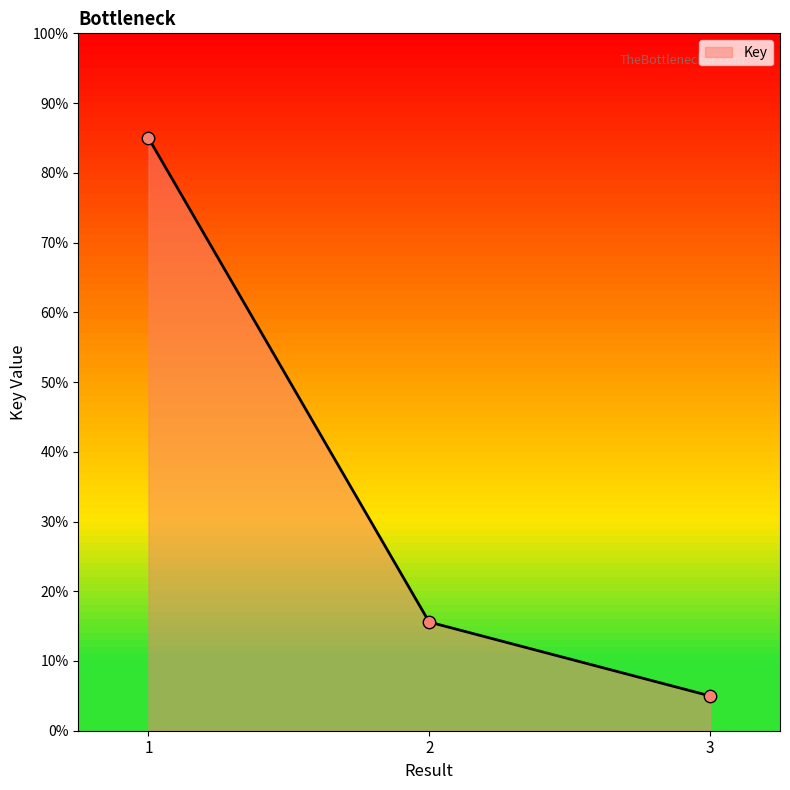

What is the change in value from 1 to 2?

-69.4